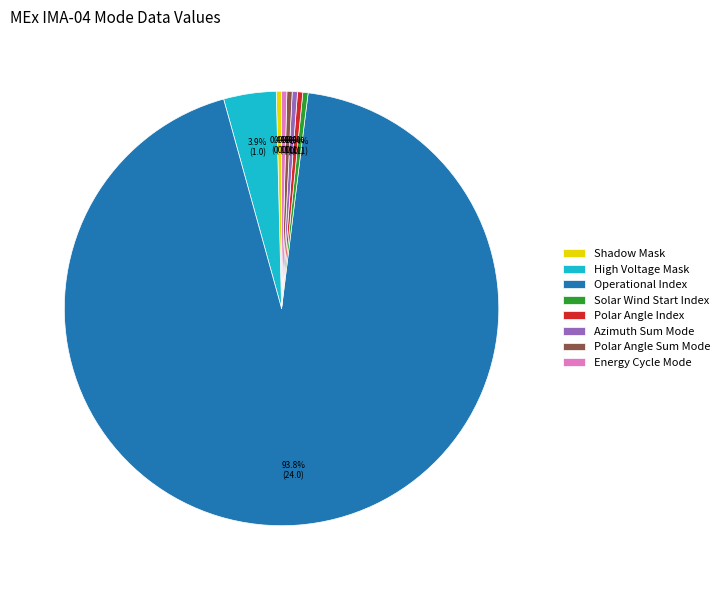

What is the largest slice in the pie chart?

Operational Index